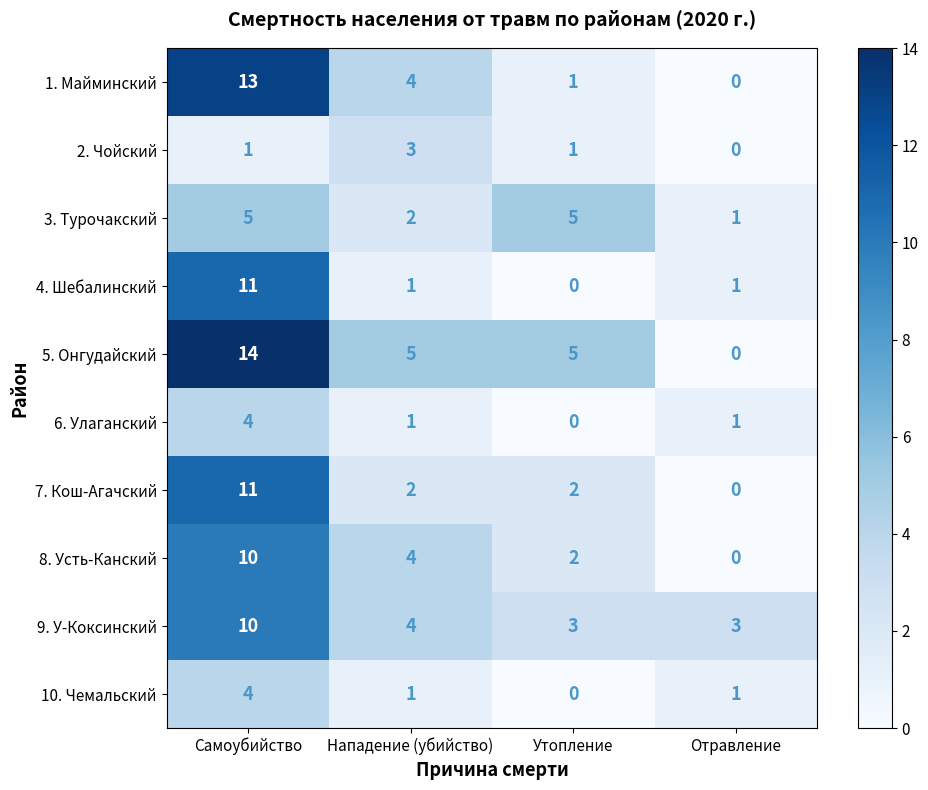

How many distinct data groups are displayed?

10